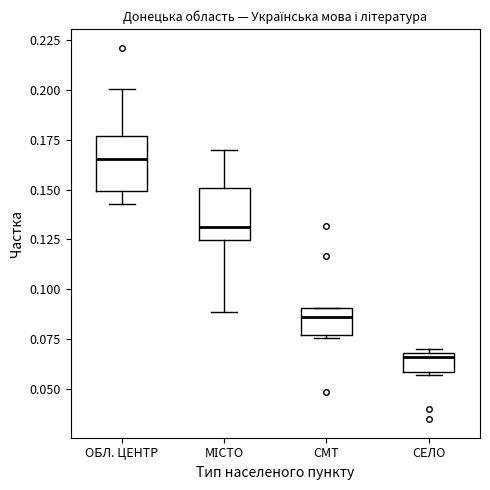

Where is the lower edge of the box for СЕЛО on the y-axis? The values are not printed on the chart, so give them approximately, as read against the axis.

0.060